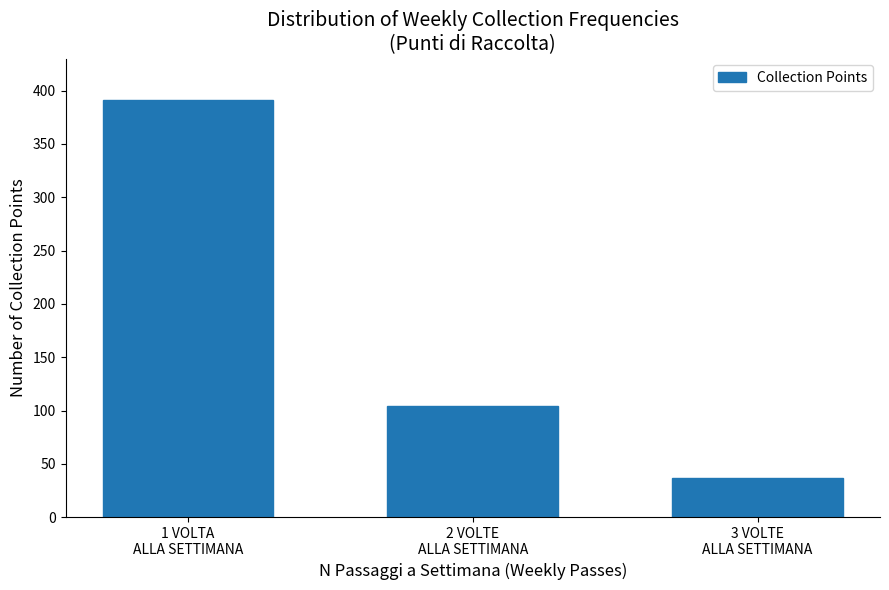

Reading left to right, what are all the values shown in this chart?

391	104	37